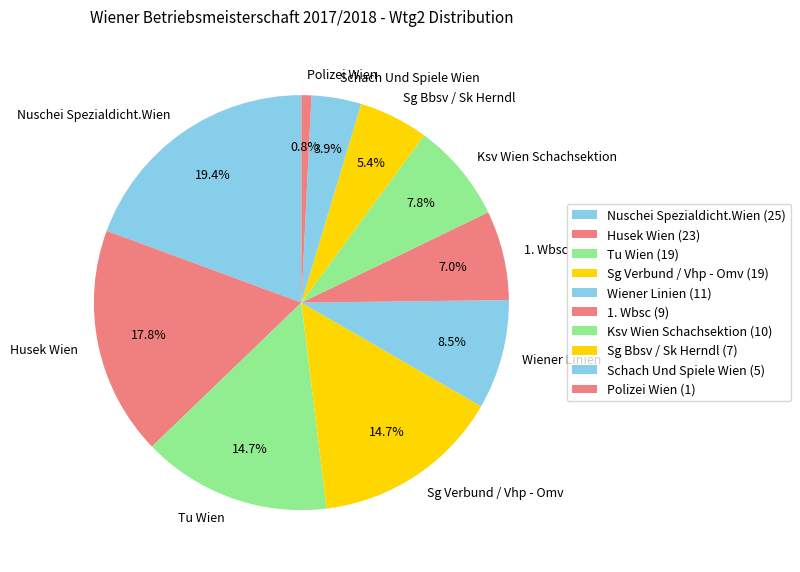

How many slices are in this pie chart?

10